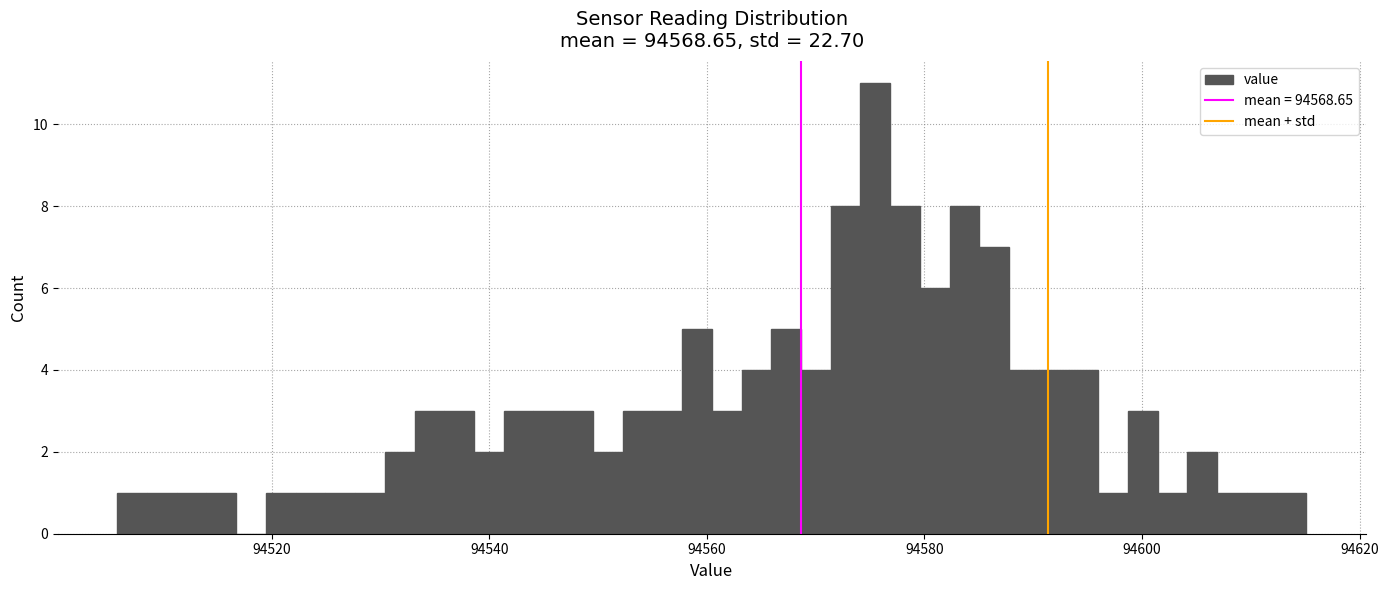

Around what value on the x-axis is the tallest bar? Give the approximate position of its centre, as read against the axis.

94576